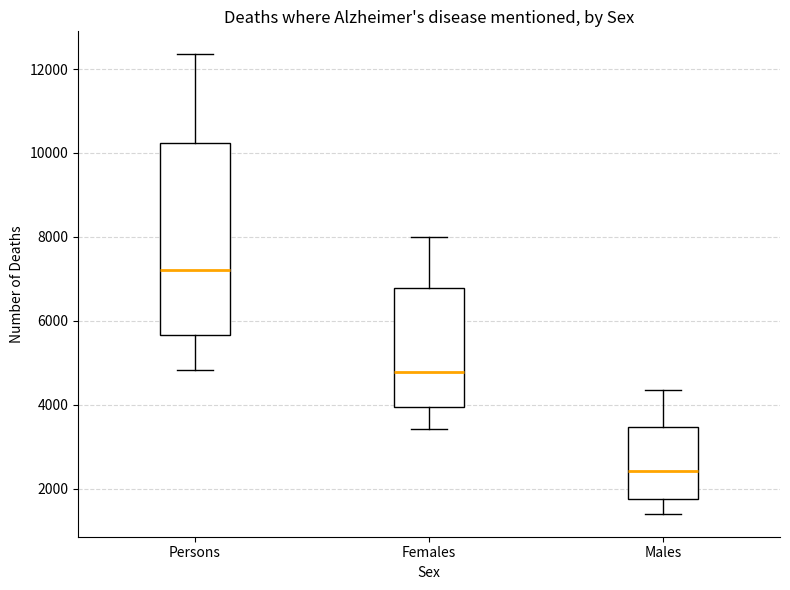

Reading left to right, transcribe this box plot: for each box, give where its median line is, the range the box spans, and where its two whiskers end, as read against the y-axis. The values are not printed on the chart, so give them approximately, as read against the axis.

Persons: median 7200, box 5600 to 10200, whiskers 4800 to 12400
Females: median 4800, box 4000 to 6800, whiskers 3400 to 8000
Males: median 2400, box 1800 to 3400, whiskers 1400 to 4400